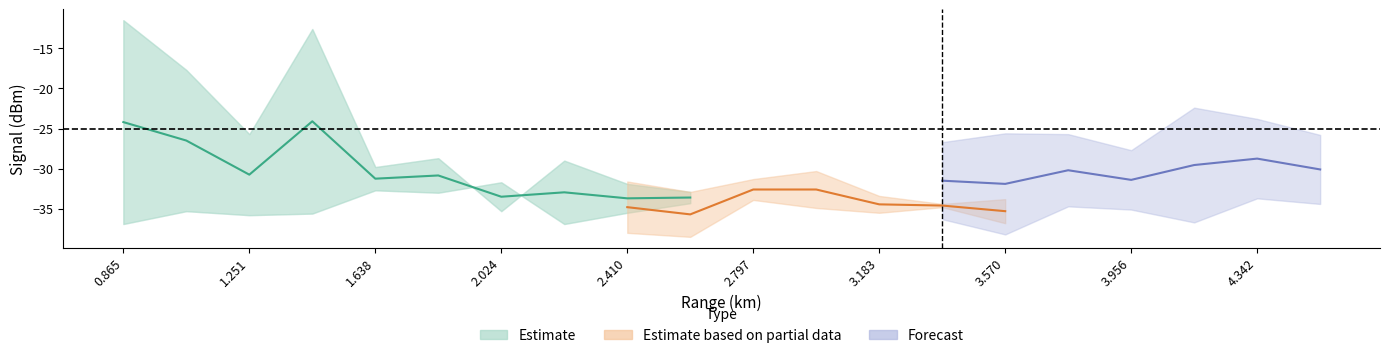

Which has a higher value, 1.251 or 4.536?

4.536